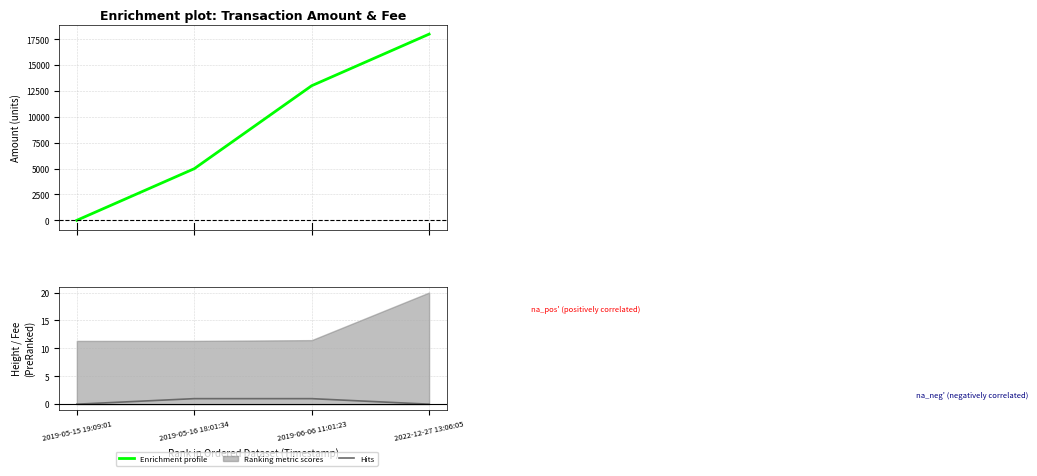

True or false: Hits has more than 0 points higher than both neighbors.

False